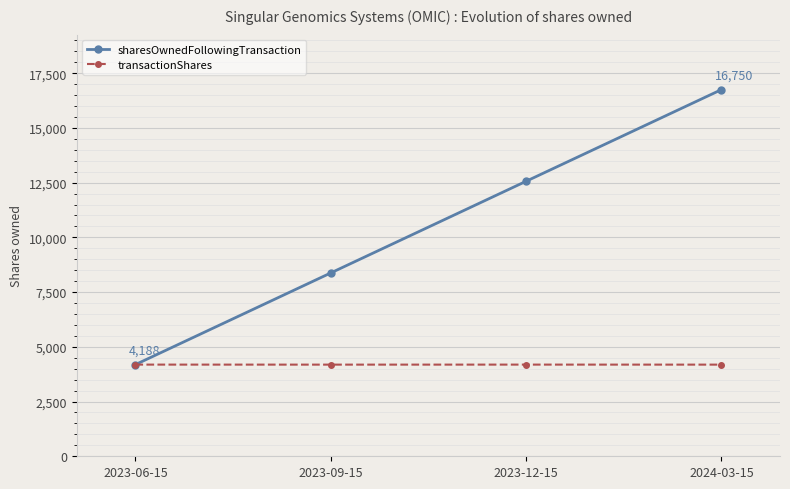

The value of transactionShares at 2023-06-15 is 5991. True or false?

False